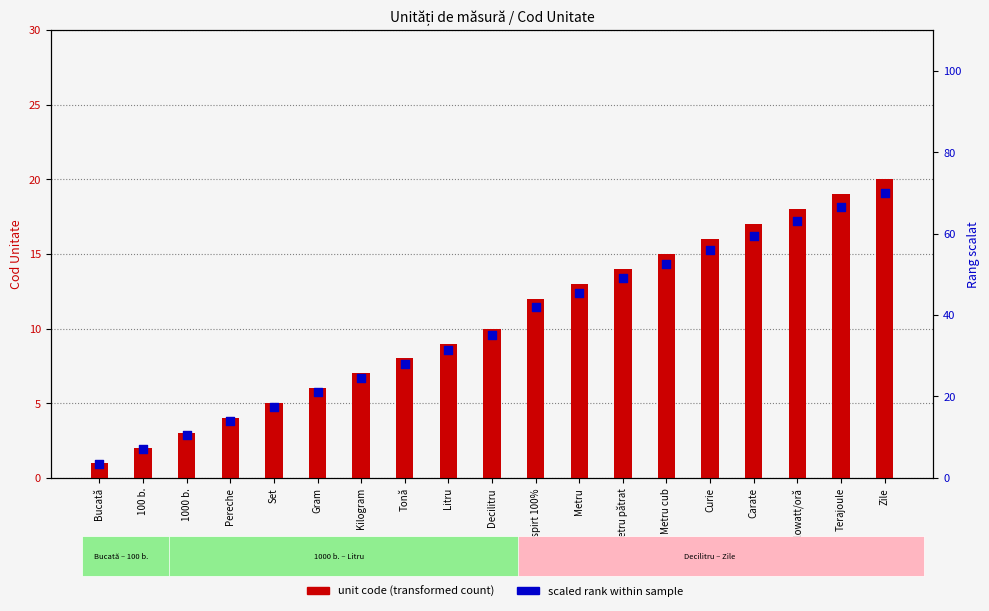

At how many categories does at least one series exceed 29?

11